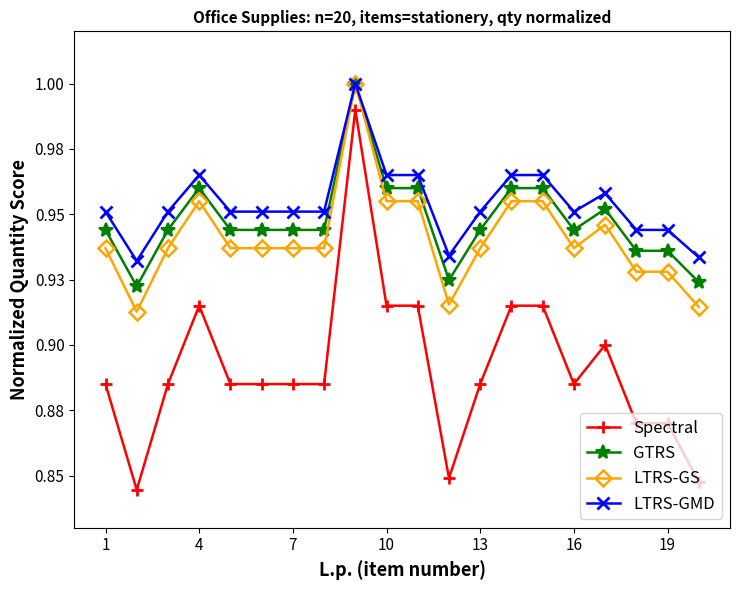

Reading left to right, what are all the values shown in this chart?

Spectral: 0.9	0.8	0.9	0.9	0.9	0.9	0.9	0.9	1.0	0.9	0.9	0.8	0.9	0.9	0.9	0.9	0.9	0.9	0.9	0.8
GTRS: 0.9	0.9	0.9	1.0	0.9	0.9	0.9	0.9	1.0	1.0	1.0	0.9	0.9	1.0	1.0	0.9	1.0	0.9	0.9	0.9
LTRS-GS: 0.9	0.9	0.9	1.0	0.9	0.9	0.9	0.9	1.0	1.0	1.0	0.9	0.9	1.0	1.0	0.9	0.9	0.9	0.9	0.9
LTRS-GMD: 1.0	0.9	1.0	1.0	1.0	1.0	1.0	1.0	1.0	1.0	1.0	0.9	1.0	1.0	1.0	1.0	1.0	0.9	0.9	0.9